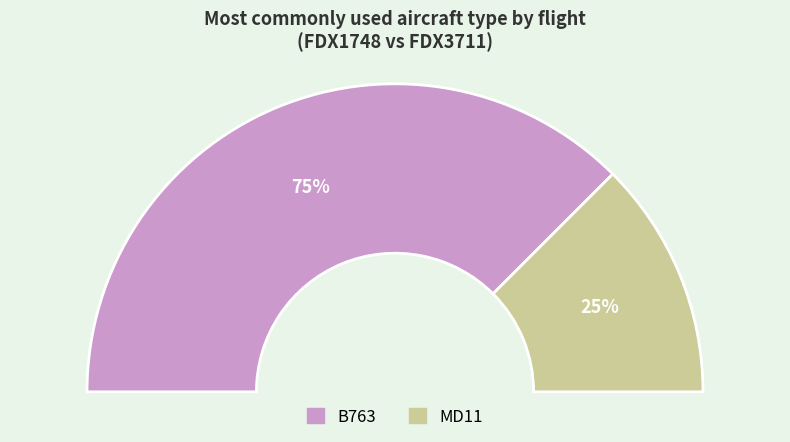

How many segments does this pie chart have?

2